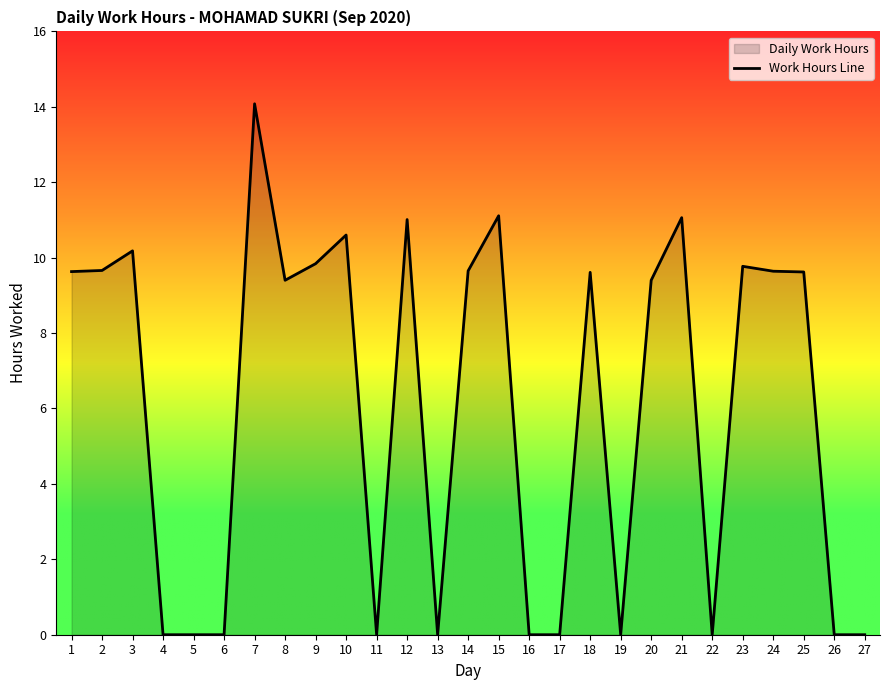

Count the number of data series in this chart.

1